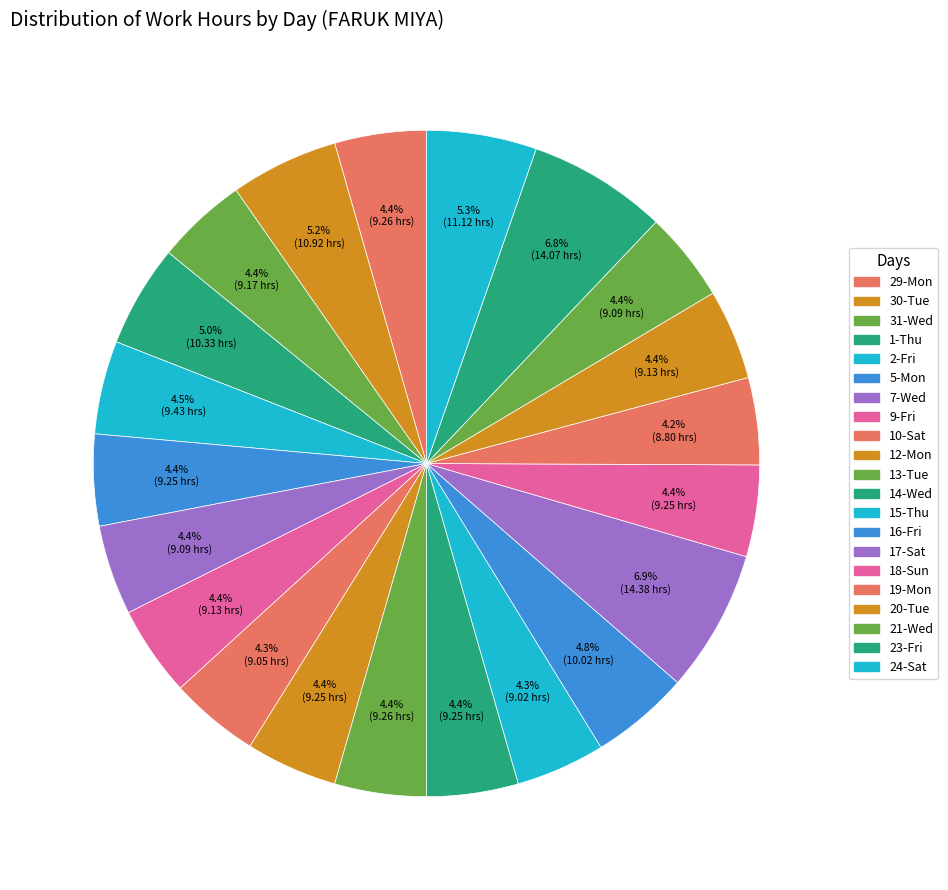

Rank the categories by value from lowest to highest.

19-Mon, 15-Thu, 10-Sat, 7-Wed, 21-Wed, 9-Fri, 20-Tue, 31-Wed, 5-Mon, 12-Mon, 14-Wed, 18-Sun, 29-Mon, 13-Tue, 2-Fri, 16-Fri, 1-Thu, 30-Tue, 24-Sat, 23-Fri, 17-Sat